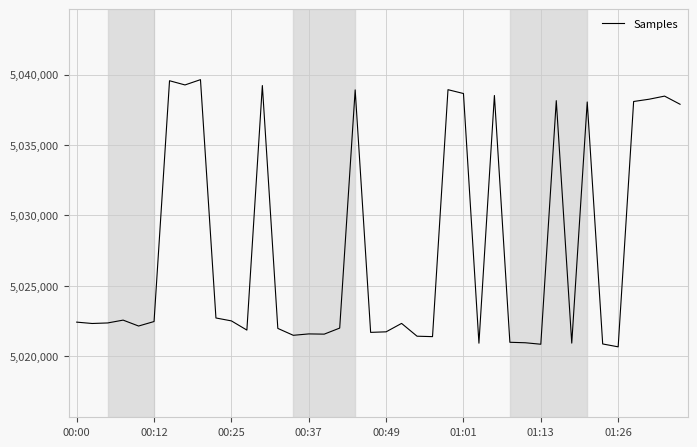

What is the difference between the maximum and minimum values?

18967